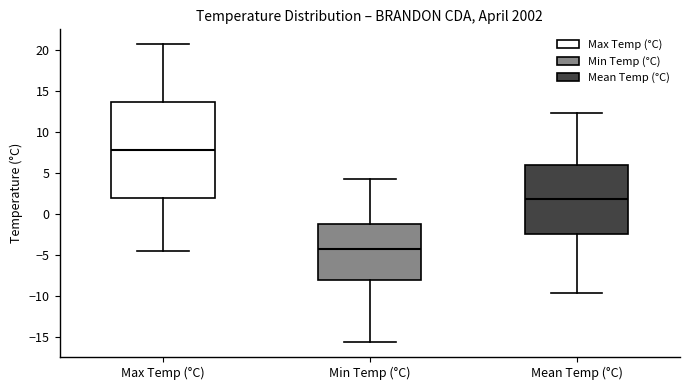

Comparing the boxes themselves (not the whiskers), which one is the tallest?

Max Temp (°C)